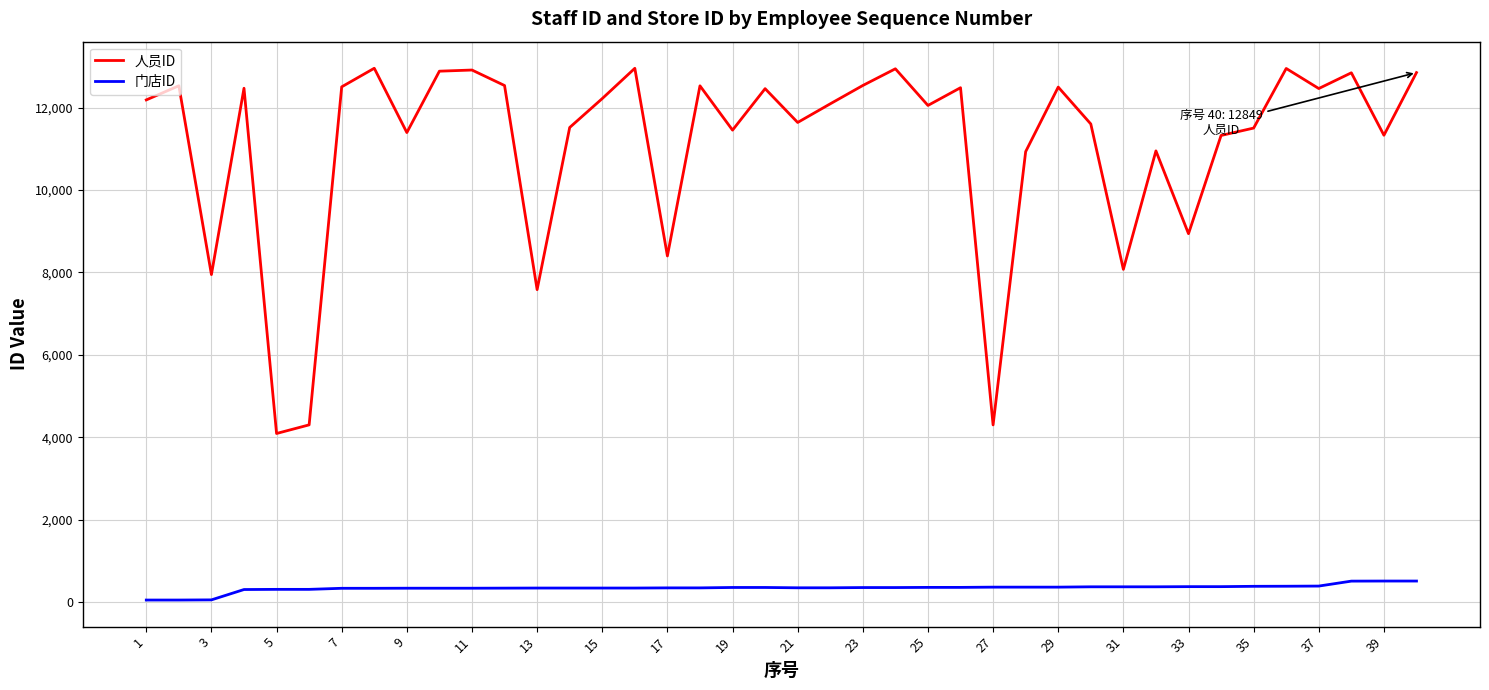

What is the maximum value shown in the chart?

12954